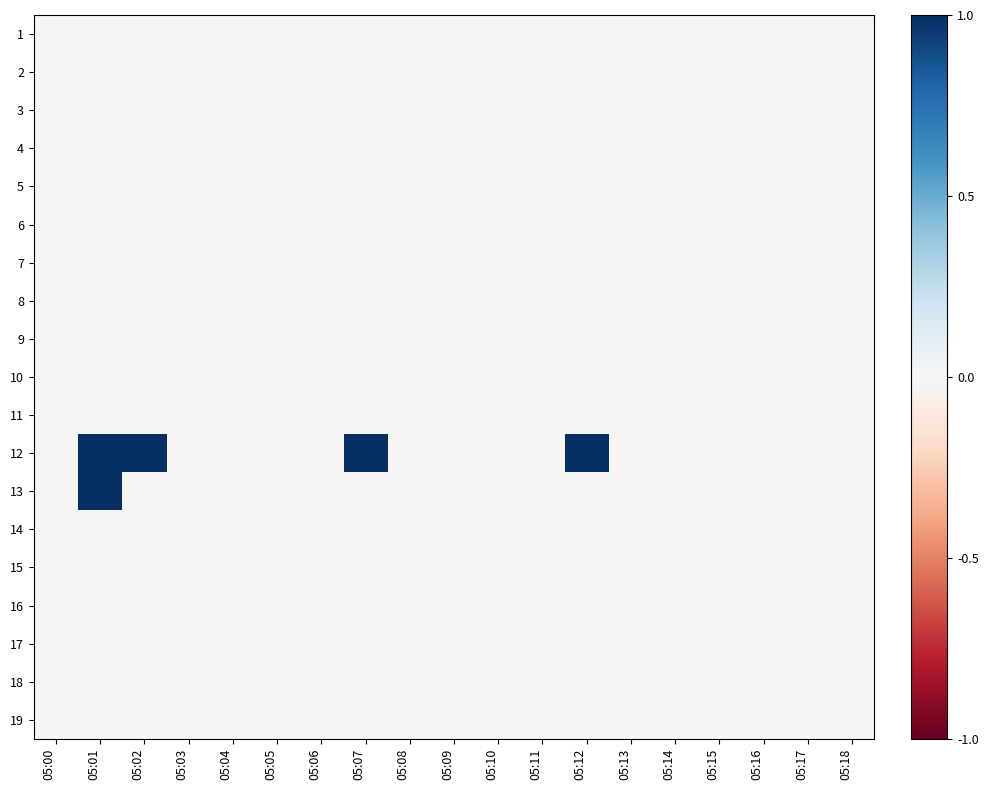

Reading left to right, extract all data points from this chart.

1: 05:00=-0.0	05:01=-0.0	05:02=-0.0	05:03=-0.0	05:04=-0.0	05:05=-0.0	05:06=-0.0	05:07=-0.0	05:08=-0.0	05:09=-0.0	05:10=-0.0	05:11=-0.0	05:12=-0.0	05:13=-0.0	05:14=-0.0	05:15=-0.0	05:16=-0.0	05:17=-0.0	05:18=-0.0
2: 05:00=-0.0	05:01=-0.0	05:02=-0.0	05:03=-0.0	05:04=-0.0	05:05=-0.0	05:06=-0.0	05:07=-0.0	05:08=-0.0	05:09=-0.0	05:10=-0.0	05:11=-0.0	05:12=-0.0	05:13=-0.0	05:14=-0.0	05:15=-0.0	05:16=-0.0	05:17=-0.0	05:18=-0.0
3: 05:00=-0.0	05:01=-0.0	05:02=-0.0	05:03=-0.0	05:04=-0.0	05:05=-0.0	05:06=-0.0	05:07=-0.0	05:08=-0.0	05:09=-0.0	05:10=-0.0	05:11=-0.0	05:12=-0.0	05:13=-0.0	05:14=-0.0	05:15=-0.0	05:16=-0.0	05:17=-0.0	05:18=-0.0
4: 05:00=-0.0	05:01=-0.0	05:02=-0.0	05:03=-0.0	05:04=-0.0	05:05=-0.0	05:06=-0.0	05:07=-0.0	05:08=-0.0	05:09=-0.0	05:10=-0.0	05:11=-0.0	05:12=-0.0	05:13=-0.0	05:14=-0.0	05:15=-0.0	05:16=-0.0	05:17=-0.0	05:18=-0.0
5: 05:00=-0.0	05:01=-0.0	05:02=-0.0	05:03=-0.0	05:04=-0.0	05:05=-0.0	05:06=-0.0	05:07=-0.0	05:08=-0.0	05:09=-0.0	05:10=-0.0	05:11=-0.0	05:12=-0.0	05:13=-0.0	05:14=-0.0	05:15=-0.0	05:16=-0.0	05:17=-0.0	05:18=-0.0
6: 05:00=-0.0	05:01=-0.0	05:02=-0.0	05:03=-0.0	05:04=-0.0	05:05=-0.0	05:06=-0.0	05:07=-0.0	05:08=-0.0	05:09=-0.0	05:10=-0.0	05:11=-0.0	05:12=-0.0	05:13=-0.0	05:14=-0.0	05:15=-0.0	05:16=-0.0	05:17=-0.0	05:18=-0.0
7: 05:00=-0.0	05:01=-0.0	05:02=-0.0	05:03=-0.0	05:04=-0.0	05:05=-0.0	05:06=-0.0	05:07=-0.0	05:08=-0.0	05:09=-0.0	05:10=-0.0	05:11=-0.0	05:12=-0.0	05:13=-0.0	05:14=-0.0	05:15=-0.0	05:16=-0.0	05:17=-0.0	05:18=-0.0
8: 05:00=-0.0	05:01=-0.0	05:02=-0.0	05:03=-0.0	05:04=-0.0	05:05=-0.0	05:06=-0.0	05:07=-0.0	05:08=-0.0	05:09=-0.0	05:10=-0.0	05:11=-0.0	05:12=-0.0	05:13=-0.0	05:14=-0.0	05:15=-0.0	05:16=-0.0	05:17=-0.0	05:18=-0.0
9: 05:00=-0.0	05:01=-0.0	05:02=-0.0	05:03=-0.0	05:04=-0.0	05:05=-0.0	05:06=-0.0	05:07=-0.0	05:08=-0.0	05:09=-0.0	05:10=-0.0	05:11=-0.0	05:12=-0.0	05:13=-0.0	05:14=-0.0	05:15=-0.0	05:16=-0.0	05:17=-0.0	05:18=-0.0
10: 05:00=-0.0	05:01=-0.0	05:02=-0.0	05:03=-0.0	05:04=-0.0	05:05=-0.0	05:06=-0.0	05:07=-0.0	05:08=-0.0	05:09=-0.0	05:10=-0.0	05:11=-0.0	05:12=-0.0	05:13=-0.0	05:14=-0.0	05:15=-0.0	05:16=-0.0	05:17=-0.0	05:18=-0.0
11: 05:00=-0.0	05:01=-0.0	05:02=-0.0	05:03=-0.0	05:04=-0.0	05:05=-0.0	05:06=-0.0	05:07=-0.0	05:08=-0.0	05:09=-0.0	05:10=-0.0	05:11=-0.0	05:12=-0.0	05:13=-0.0	05:14=-0.0	05:15=-0.0	05:16=-0.0	05:17=-0.0	05:18=-0.0
12: 05:00=-0.0	05:01=1.0	05:02=1.0	05:03=-0.0	05:04=-0.0	05:05=-0.0	05:06=-0.0	05:07=1.0	05:08=-0.0	05:09=-0.0	05:10=-0.0	05:11=-0.0	05:12=1.0	05:13=-0.0	05:14=-0.0	05:15=-0.0	05:16=-0.0	05:17=-0.0	05:18=-0.0
13: 05:00=-0.0	05:01=1.0	05:02=-0.0	05:03=-0.0	05:04=-0.0	05:05=-0.0	05:06=-0.0	05:07=-0.0	05:08=-0.0	05:09=-0.0	05:10=-0.0	05:11=-0.0	05:12=-0.0	05:13=-0.0	05:14=-0.0	05:15=-0.0	05:16=-0.0	05:17=-0.0	05:18=-0.0
14: 05:00=-0.0	05:01=-0.0	05:02=-0.0	05:03=-0.0	05:04=-0.0	05:05=-0.0	05:06=-0.0	05:07=-0.0	05:08=-0.0	05:09=-0.0	05:10=-0.0	05:11=-0.0	05:12=-0.0	05:13=-0.0	05:14=-0.0	05:15=-0.0	05:16=-0.0	05:17=-0.0	05:18=-0.0
15: 05:00=-0.0	05:01=-0.0	05:02=-0.0	05:03=-0.0	05:04=-0.0	05:05=-0.0	05:06=-0.0	05:07=-0.0	05:08=-0.0	05:09=-0.0	05:10=-0.0	05:11=-0.0	05:12=-0.0	05:13=-0.0	05:14=-0.0	05:15=-0.0	05:16=-0.0	05:17=-0.0	05:18=-0.0
16: 05:00=-0.0	05:01=-0.0	05:02=-0.0	05:03=-0.0	05:04=-0.0	05:05=-0.0	05:06=-0.0	05:07=-0.0	05:08=-0.0	05:09=-0.0	05:10=-0.0	05:11=-0.0	05:12=-0.0	05:13=-0.0	05:14=-0.0	05:15=-0.0	05:16=-0.0	05:17=-0.0	05:18=-0.0
17: 05:00=-0.0	05:01=-0.0	05:02=-0.0	05:03=-0.0	05:04=-0.0	05:05=-0.0	05:06=-0.0	05:07=-0.0	05:08=-0.0	05:09=-0.0	05:10=-0.0	05:11=-0.0	05:12=-0.0	05:13=-0.0	05:14=-0.0	05:15=-0.0	05:16=-0.0	05:17=-0.0	05:18=-0.0
18: 05:00=-0.0	05:01=-0.0	05:02=-0.0	05:03=-0.0	05:04=-0.0	05:05=-0.0	05:06=-0.0	05:07=-0.0	05:08=-0.0	05:09=-0.0	05:10=-0.0	05:11=-0.0	05:12=-0.0	05:13=-0.0	05:14=-0.0	05:15=-0.0	05:16=-0.0	05:17=-0.0	05:18=-0.0
19: 05:00=-0.0	05:01=-0.0	05:02=-0.0	05:03=-0.0	05:04=-0.0	05:05=-0.0	05:06=-0.0	05:07=-0.0	05:08=-0.0	05:09=-0.0	05:10=-0.0	05:11=-0.0	05:12=-0.0	05:13=-0.0	05:14=-0.0	05:15=-0.0	05:16=-0.0	05:17=-0.0	05:18=-0.0